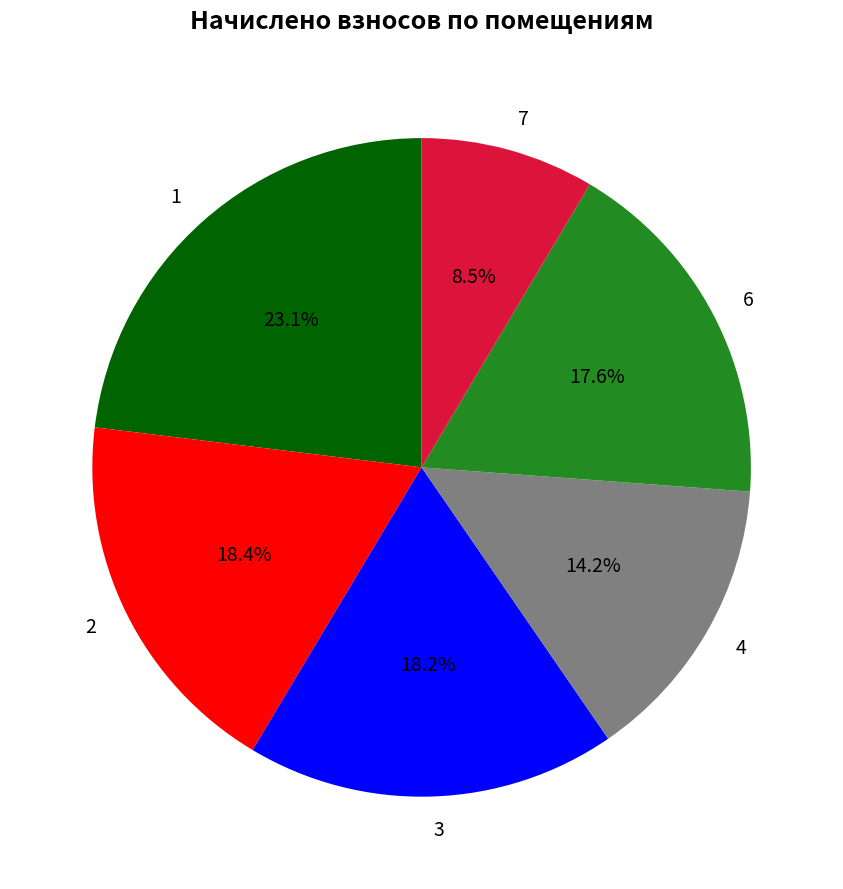

How many slices are in this pie chart?

6